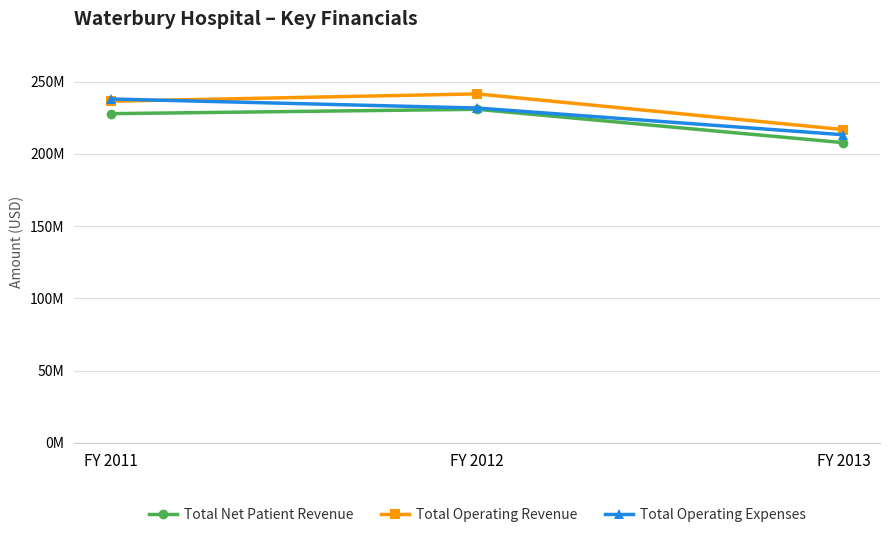

Is this an area chart (filled region under the line)?

No